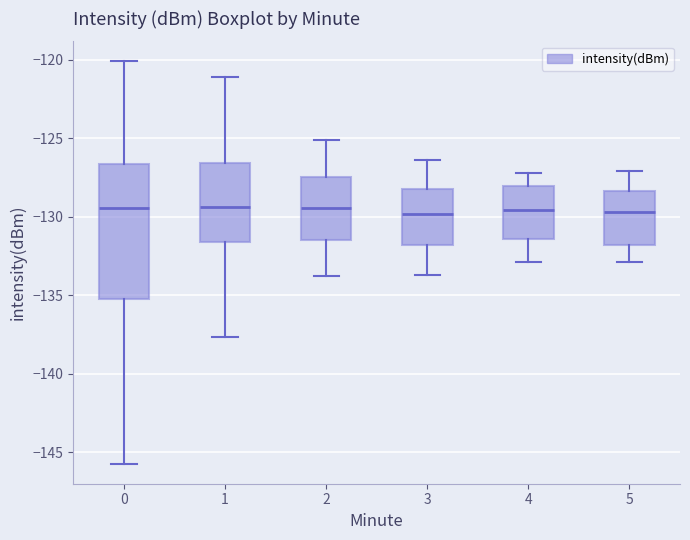

Reading left to right, read every box against the y-axis: the position of its median line, the range the box covers, and the ends of its whiskers. The values are not printed on the chart, so give them approximately, as read against the axis.

0: median -129.5, box -135.5 to -126.5, whiskers -145.5 to -120.0
1: median -129.5, box -131.5 to -126.5, whiskers -137.5 to -121.0
2: median -129.5, box -131.5 to -127.5, whiskers -134.0 to -125.0
3: median -130.0, box -132.0 to -128.0, whiskers -133.5 to -126.5
4: median -129.5, box -131.5 to -128.0, whiskers -133.0 to -127.0
5: median -129.5, box -132.0 to -128.5, whiskers -133.0 to -127.0